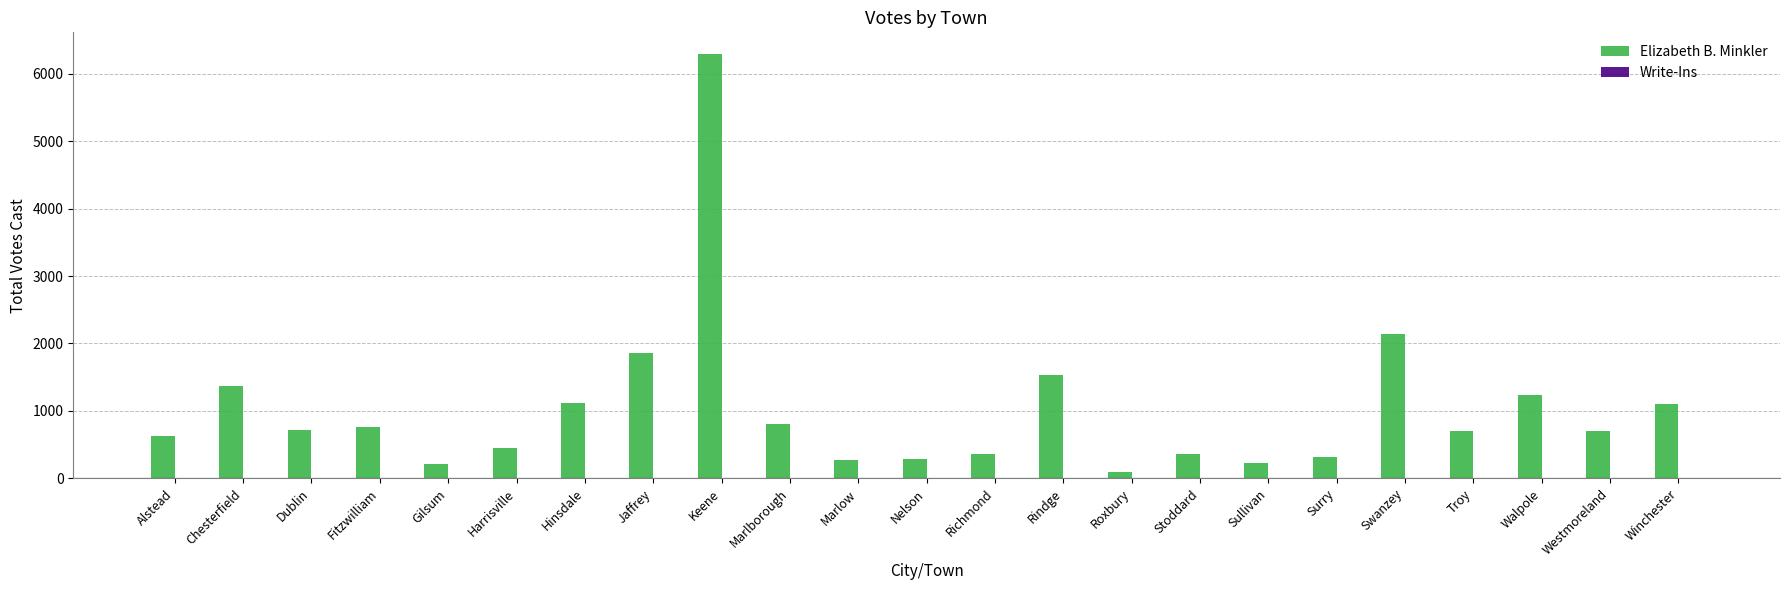

What is the label of the 17th bar from the left?

Sullivan